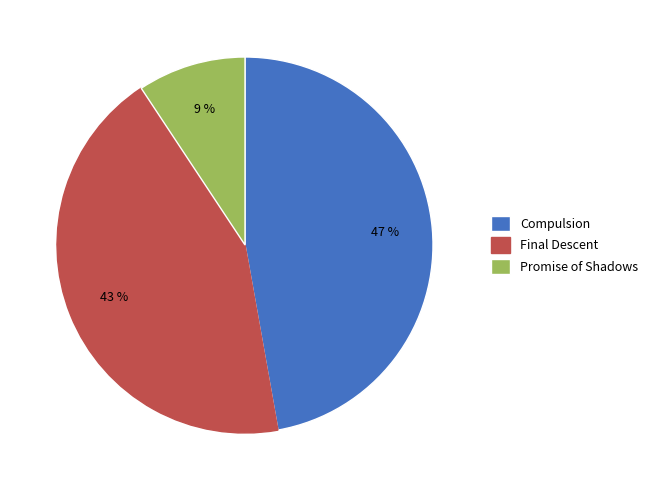

Rank the categories by value from highest to lowest.

Compulsion, Final Descent, Promise of Shadows